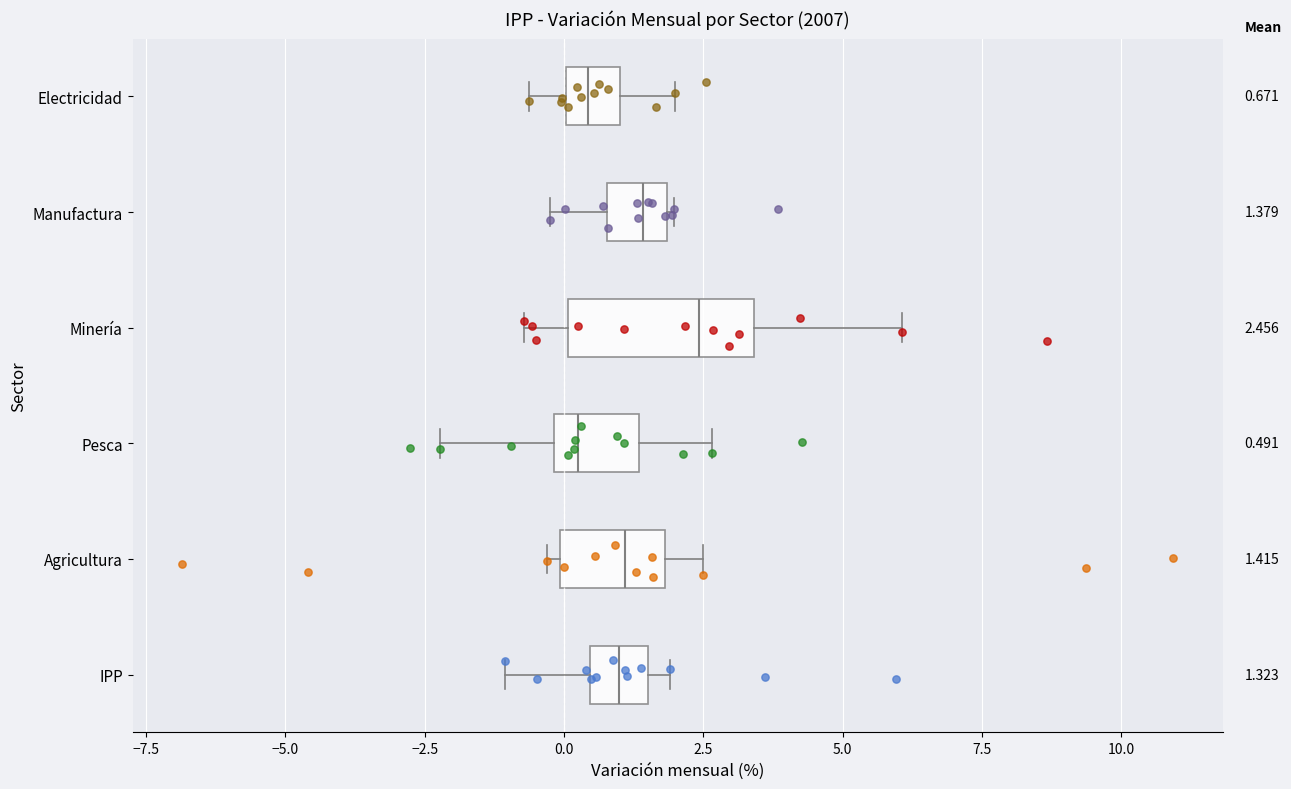

Comparing the boxes themselves (not the whiskers), which one is the widest?

Minería